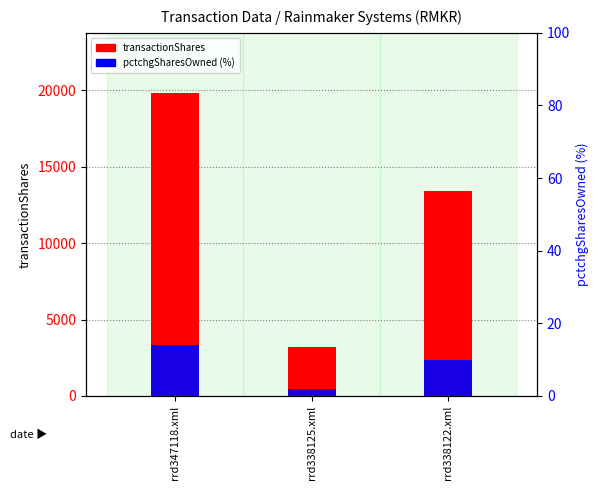

Which category has the lowest value across all series?

rrd338125.xml